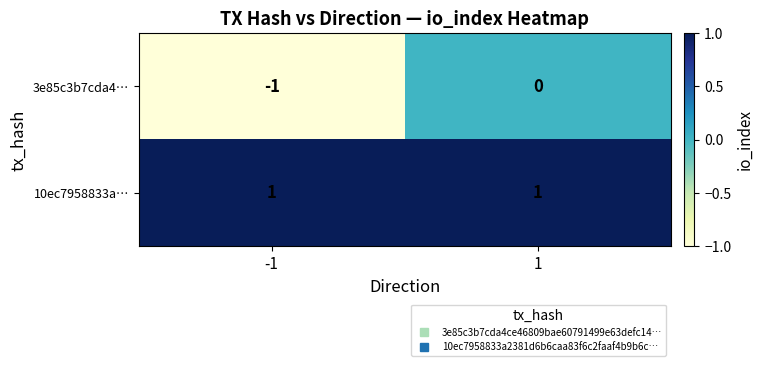

At which category is the sum across all series the highest?

1